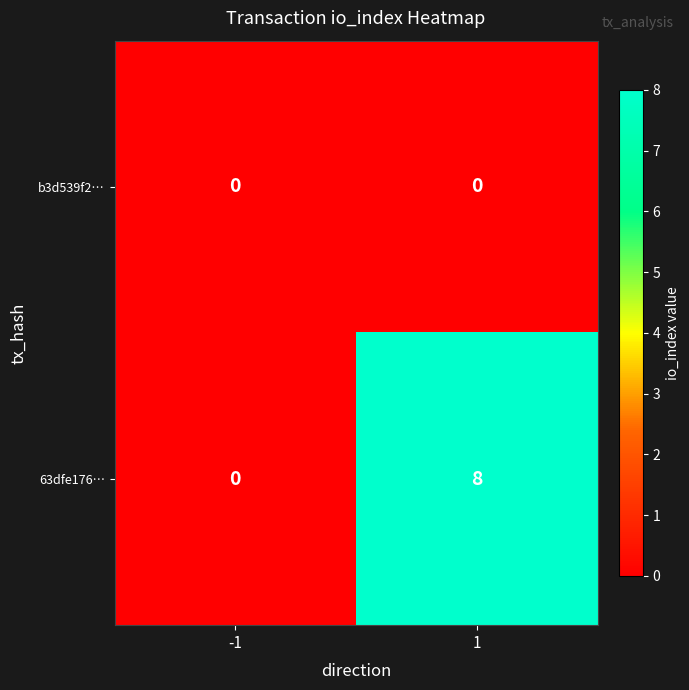

What is the total value across all series at 1?

8